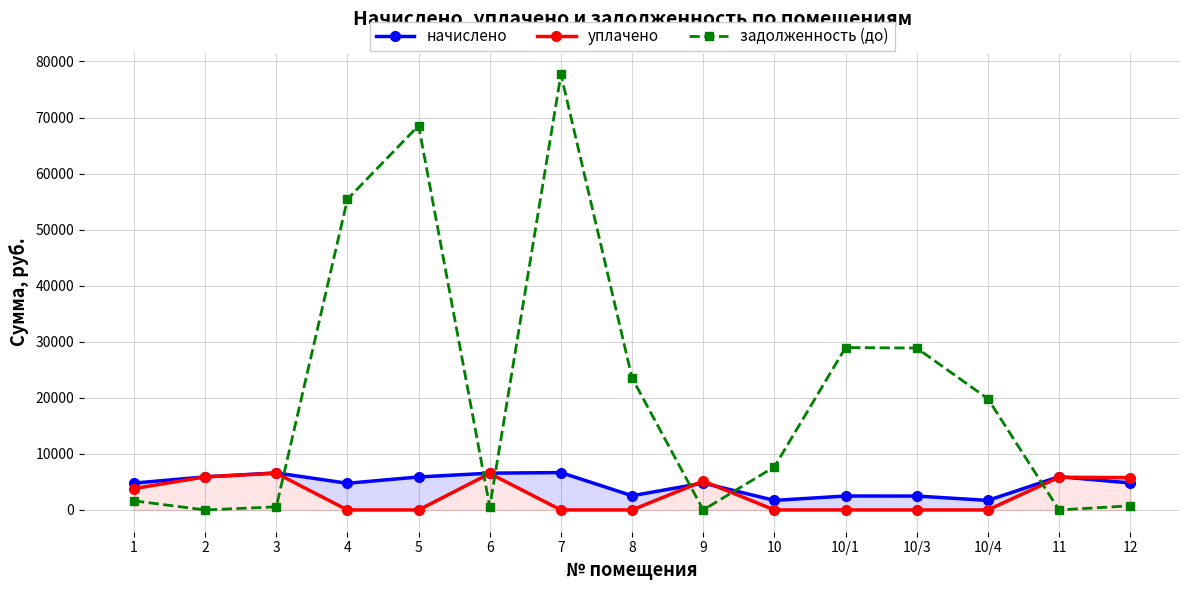

How many interior local peaks does the уплачено series have?

4